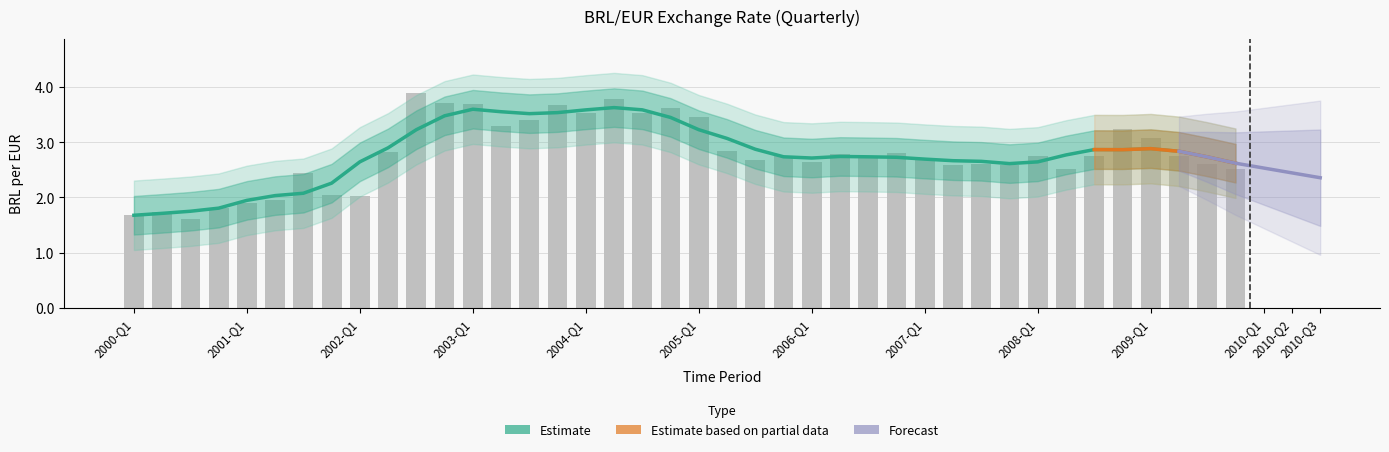

How many data points does each series have?

40